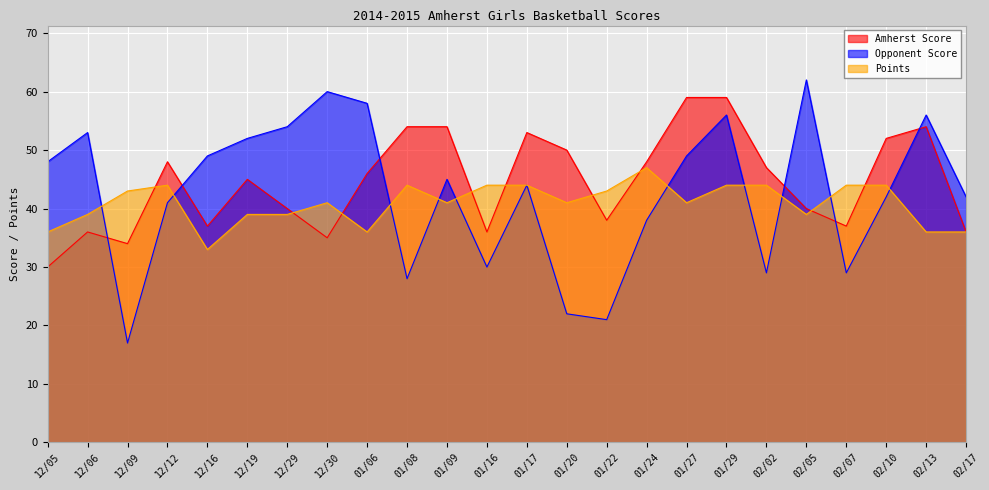

How many data points does each series have?

24